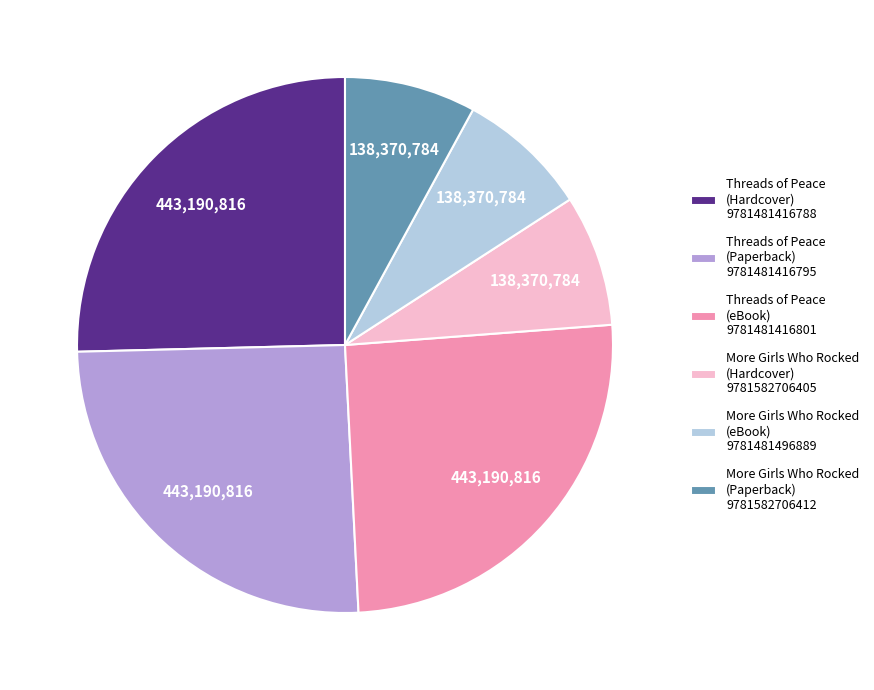

Do Threads of Peace (Hardcover) 9781481416788 and More Girls Who Rocked (Paperback) 9781582706412 together represent more than half of the pie?

No